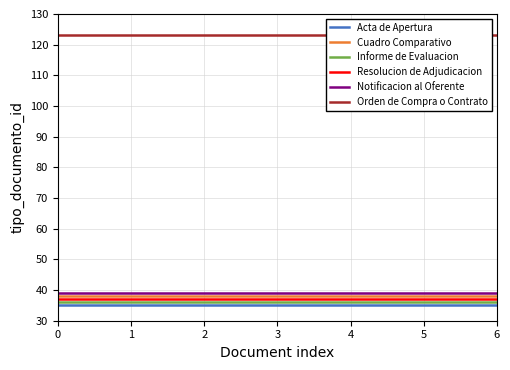

True or false: Orden de Compra o Contrato and Cuadro Comparativo intersect in this chart.

False